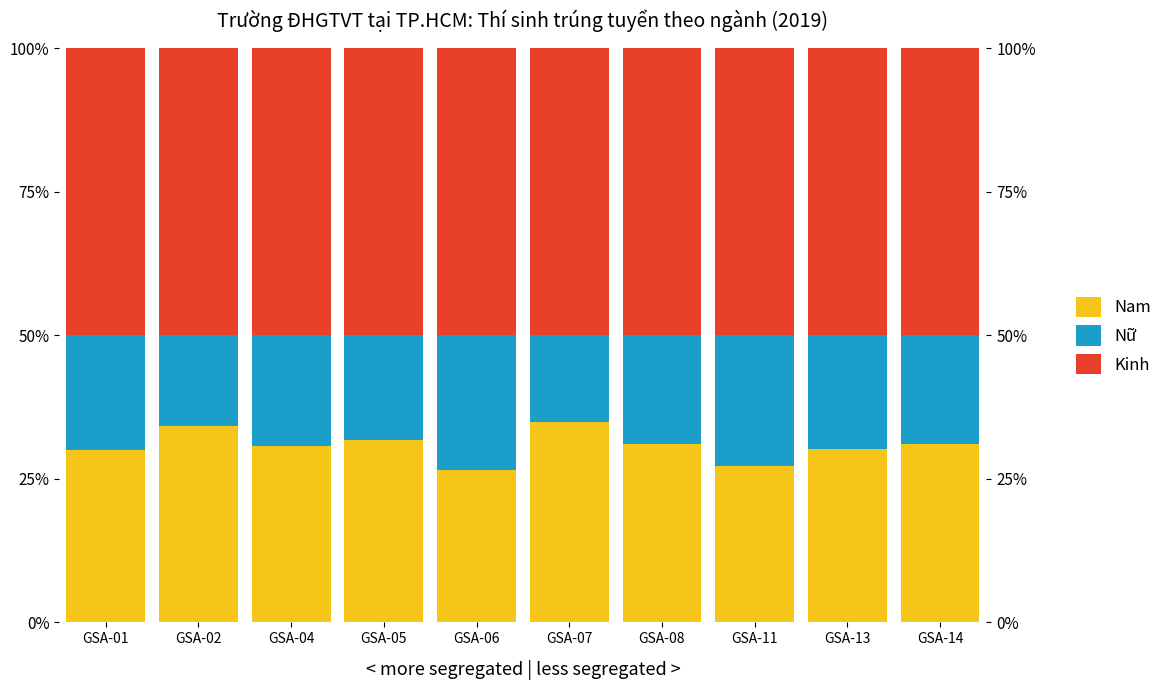

What is the value of the Nam bar at the 7th from the left?

31.0